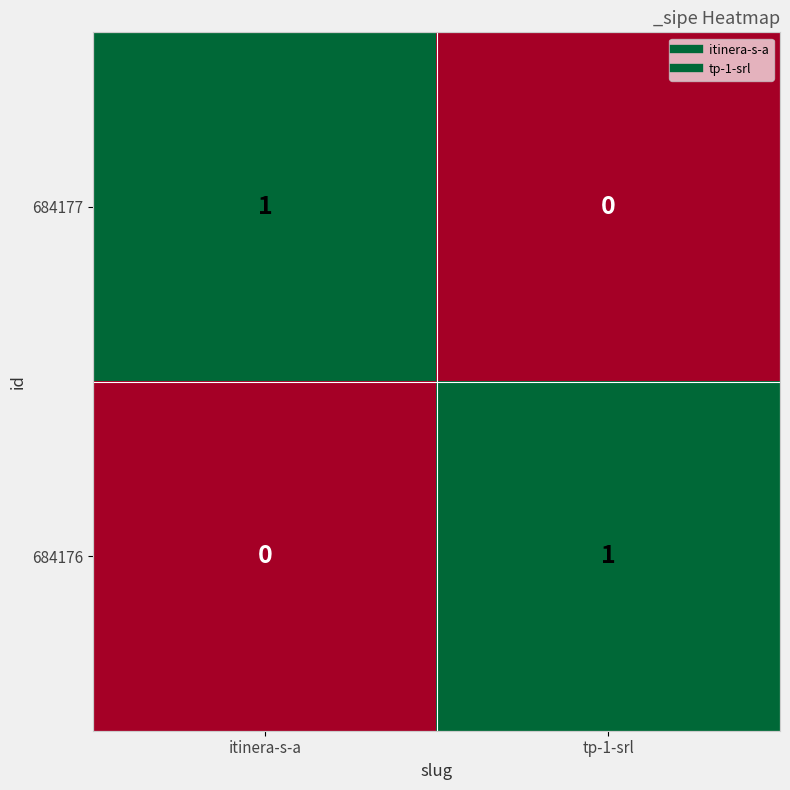

How many data points in 684177 are less than 1?

1